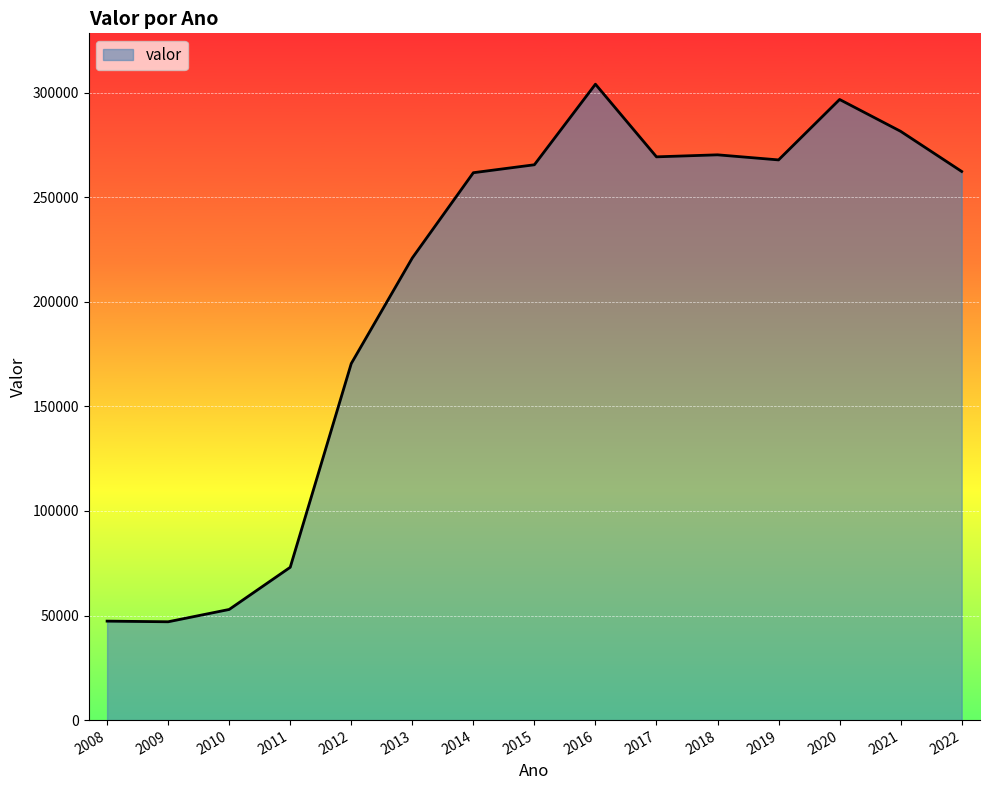

At which label is the value closest to 175511?

2012